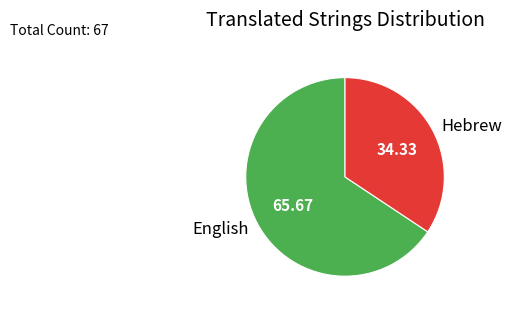

Which has a higher value, Hebrew or English?

English